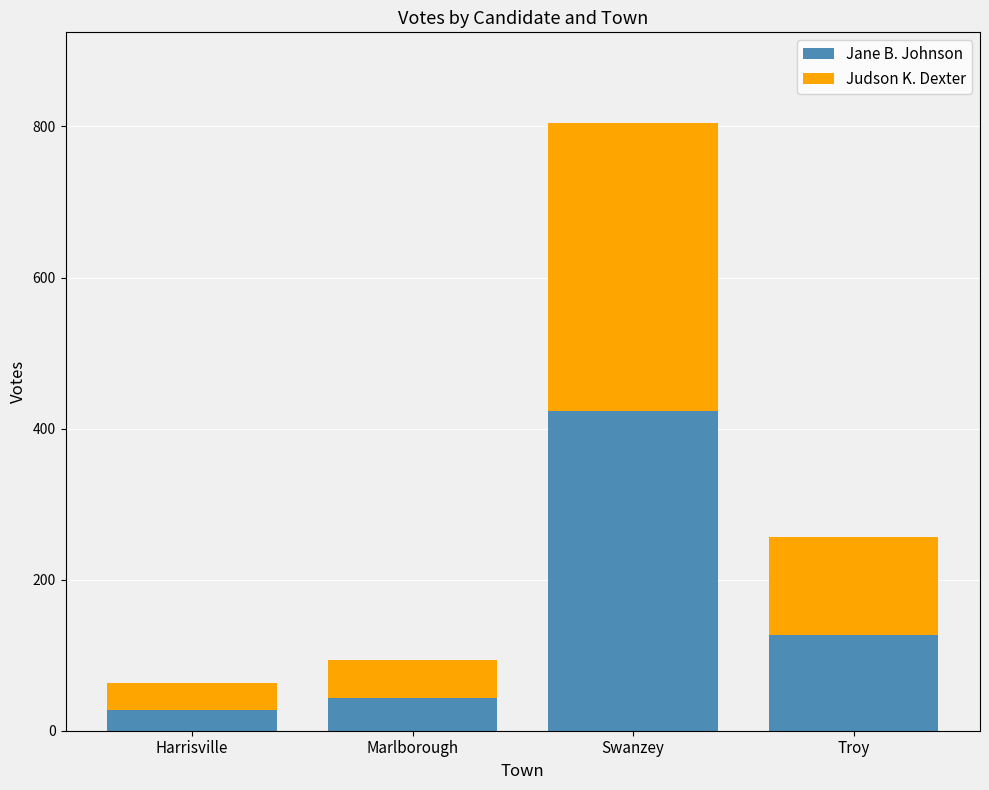

What are all the series names shown in the legend?

Jane B. Johnson, Judson K. Dexter